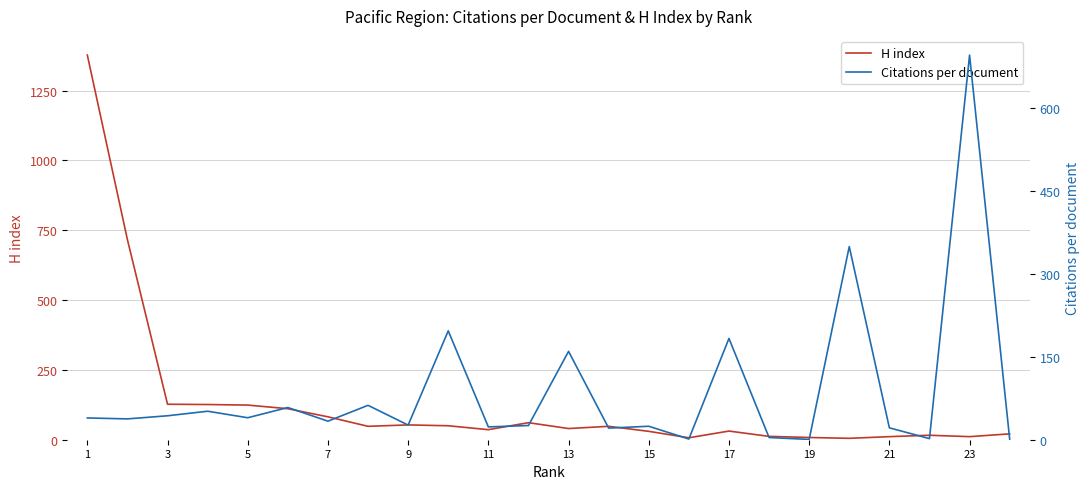

Reading left to right, what are all the values shown in this chart?

H index: 1377.0	716.0	127.0	126.0	124.0	111.0	82.0	48.0	53.0	50.0	36.0	61.0	40.0	48.0	30.0	7.0	31.0	12.0	8.0	5.0	11.0	16.0	11.0	21.0
Citations per document: 39.3	37.6	43.3	51.5	39.7	58.2	33.5	62.2	26.4	196.7	23.1	25.7	159.6	21.0	24.3	1.2	183.0	4.0	0.5	349.0	21.5	2.0	695.0	1.0